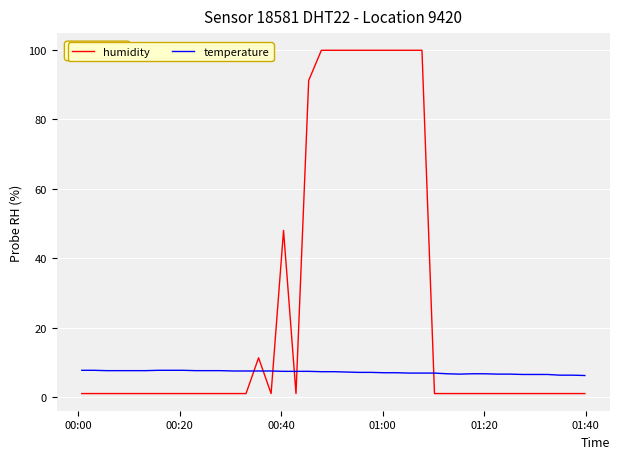

Count the number of data series in this chart.

2